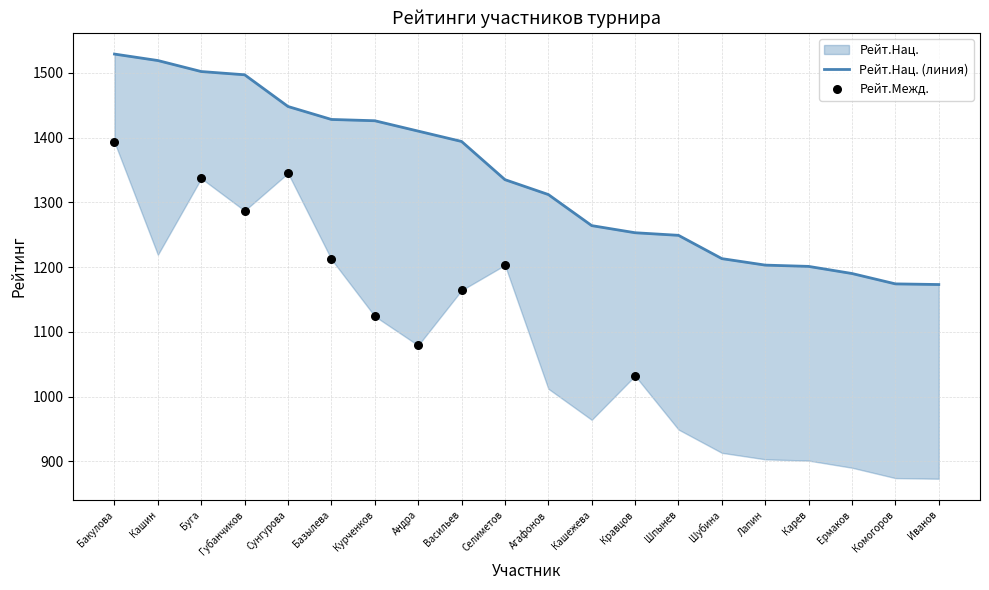

What is the change in value from Кашин to Кравцов?

-266